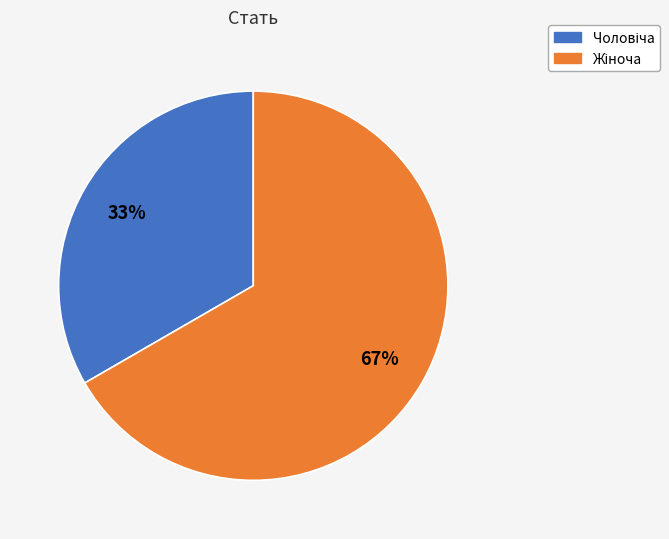

To the nearest percent, what is the average slice percentage?

50%